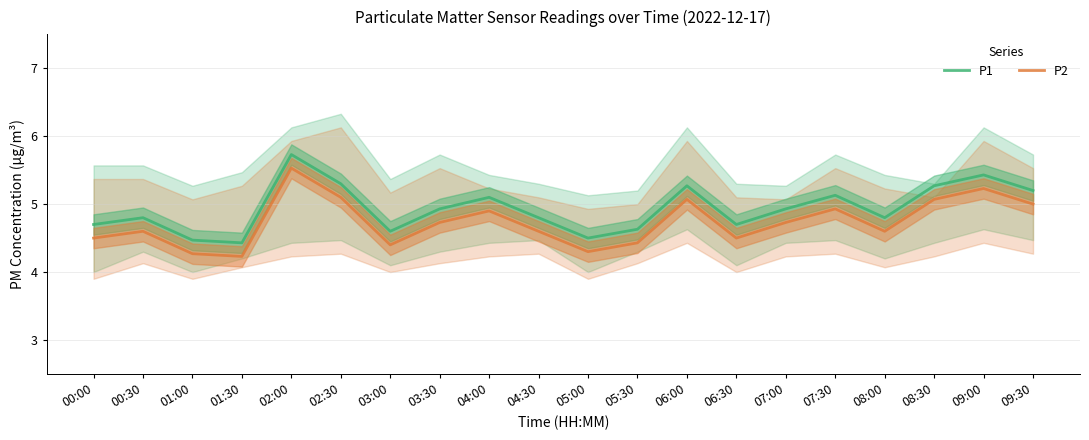

True or false: P1 and P2 intersect in this chart.

False